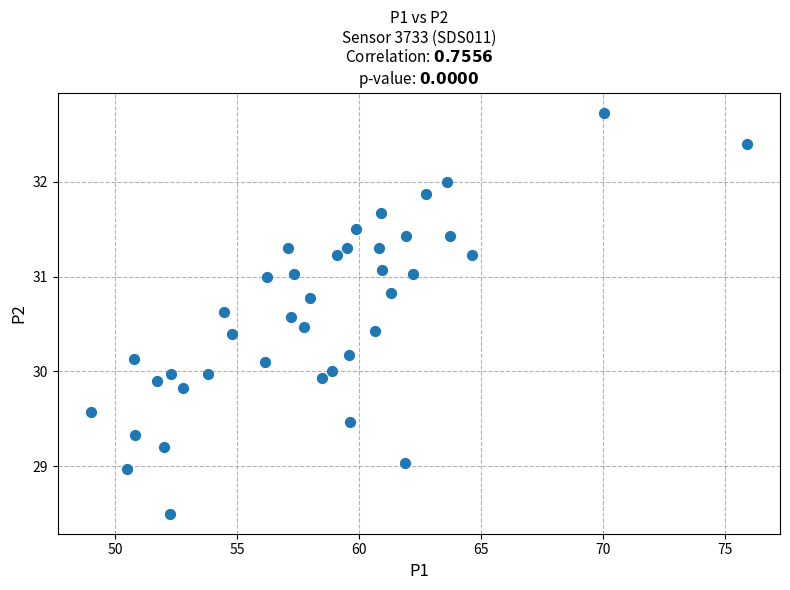

What is the range of Y values (max minus min)?

4.2